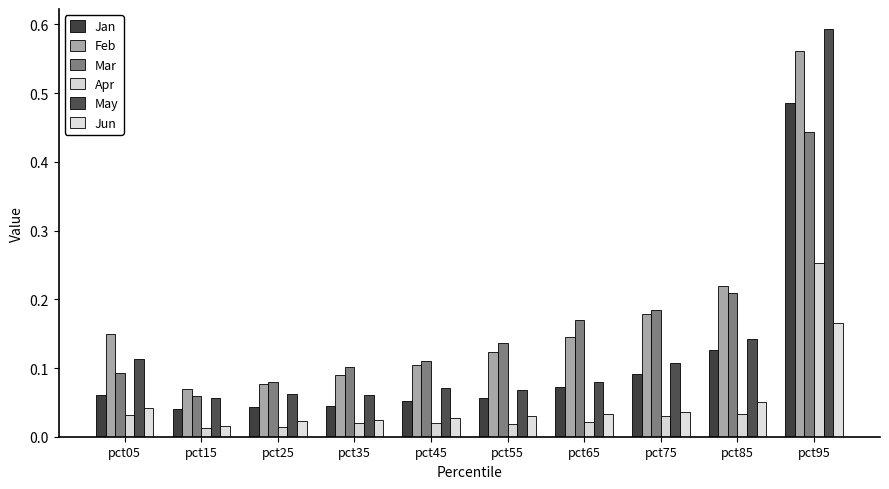

Which category has the lowest value across all series?

pct15